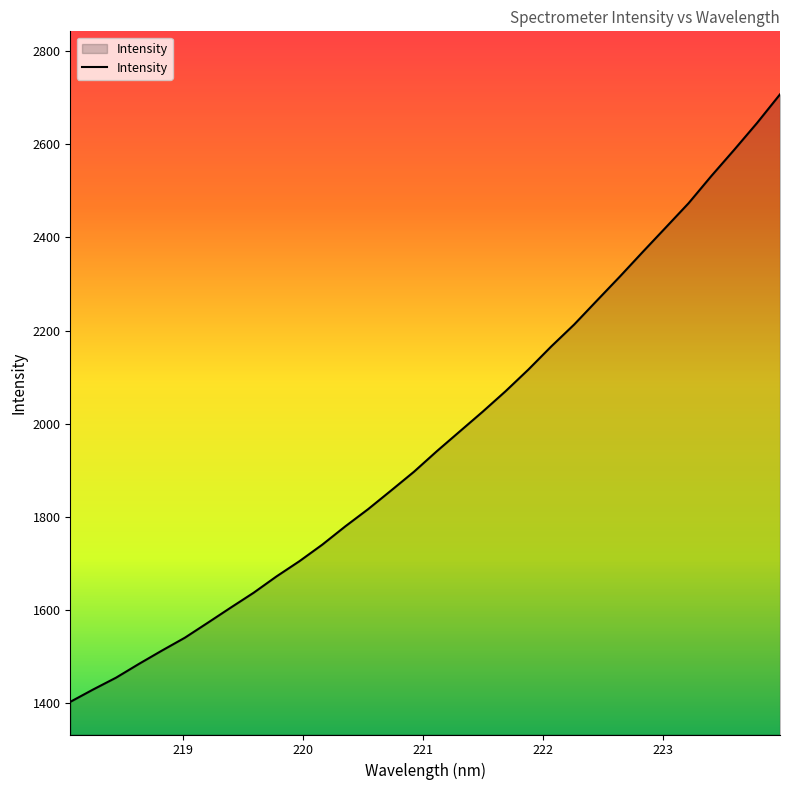

True or false: the data has more than 2 interior local peaks.

False